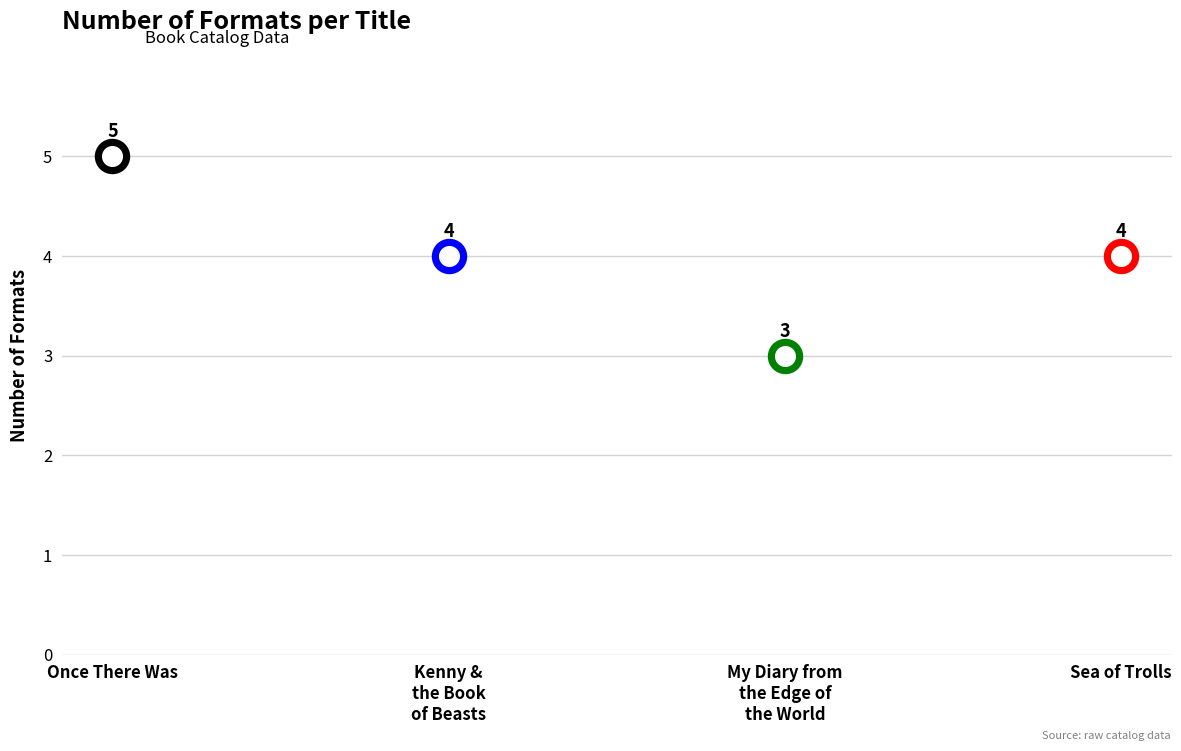

Between Sea of Trolls and Once There Was, which is larger?

Once There Was